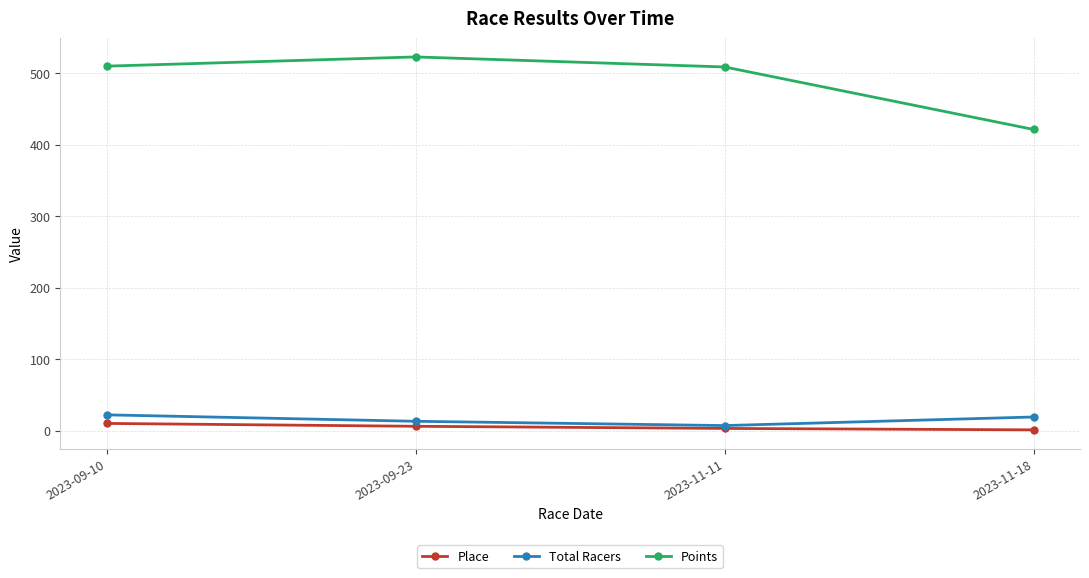

True or false: Total Racers and Points cross at least once.

False